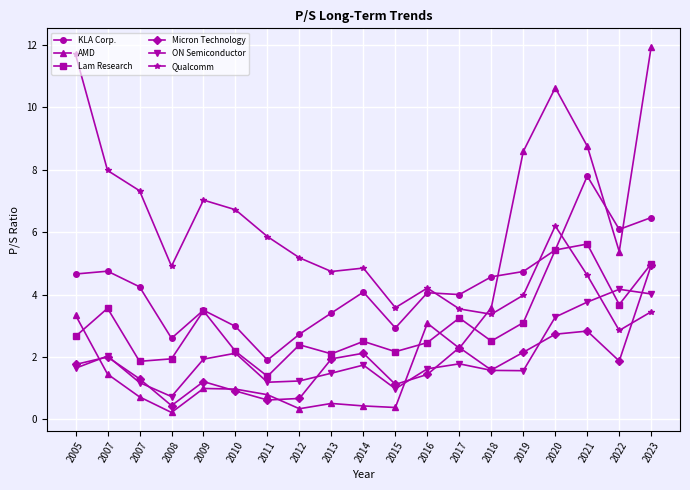

What are all the series names shown in the legend?

KLA Corp., AMD, Lam Research, Micron Technology, ON Semiconductor, Qualcomm